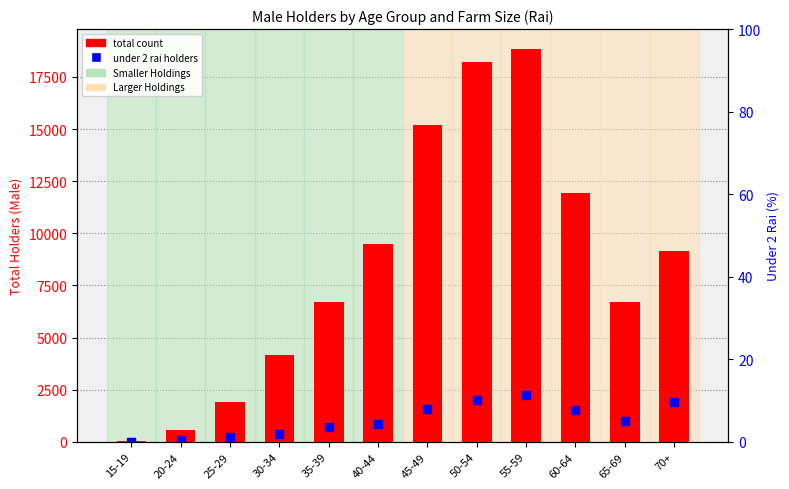

What is the total value across all series at 60-64?

13434